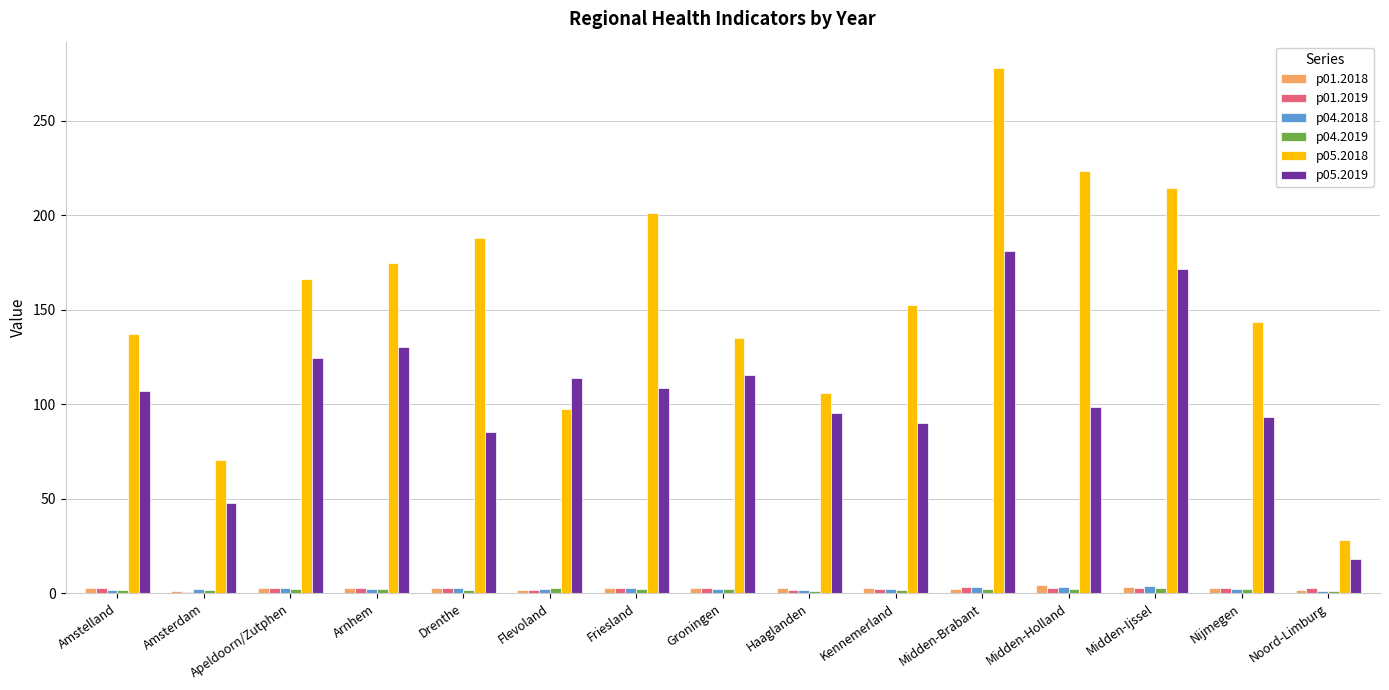

What is the sum of all p05.2019 values?

1581.2